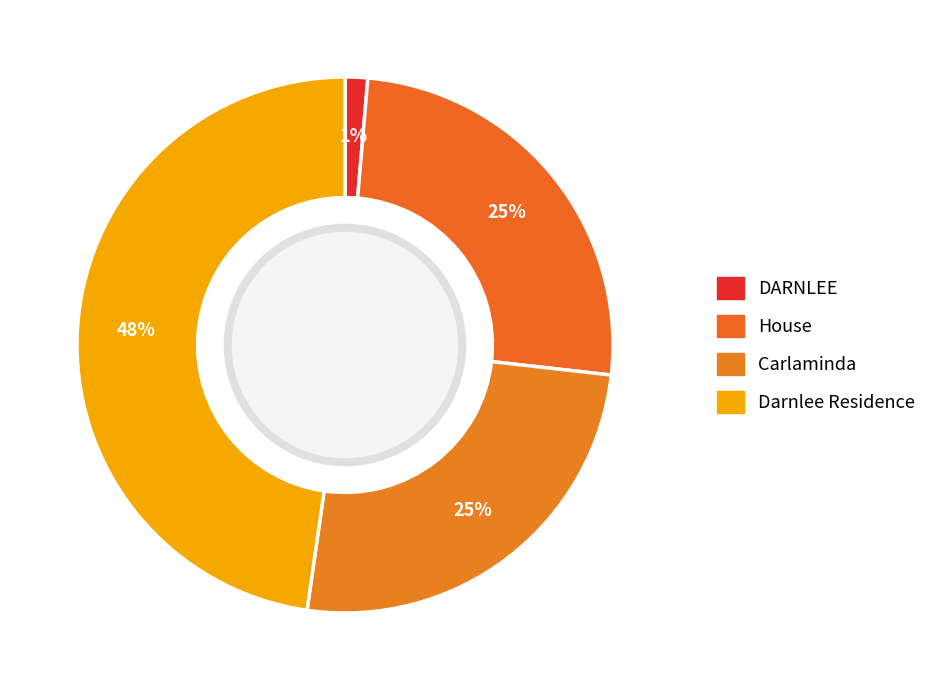

What is the change in value from DARNLEE to Darnlee Residence?

+121698